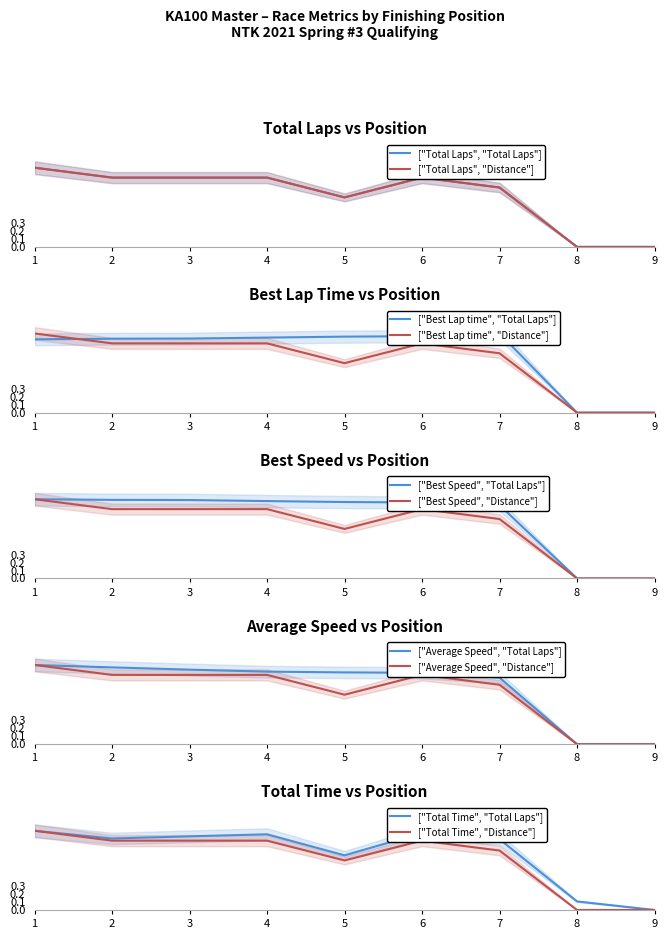

What is the maximum value for ["Best Lap time", "Distance"]?

1.0